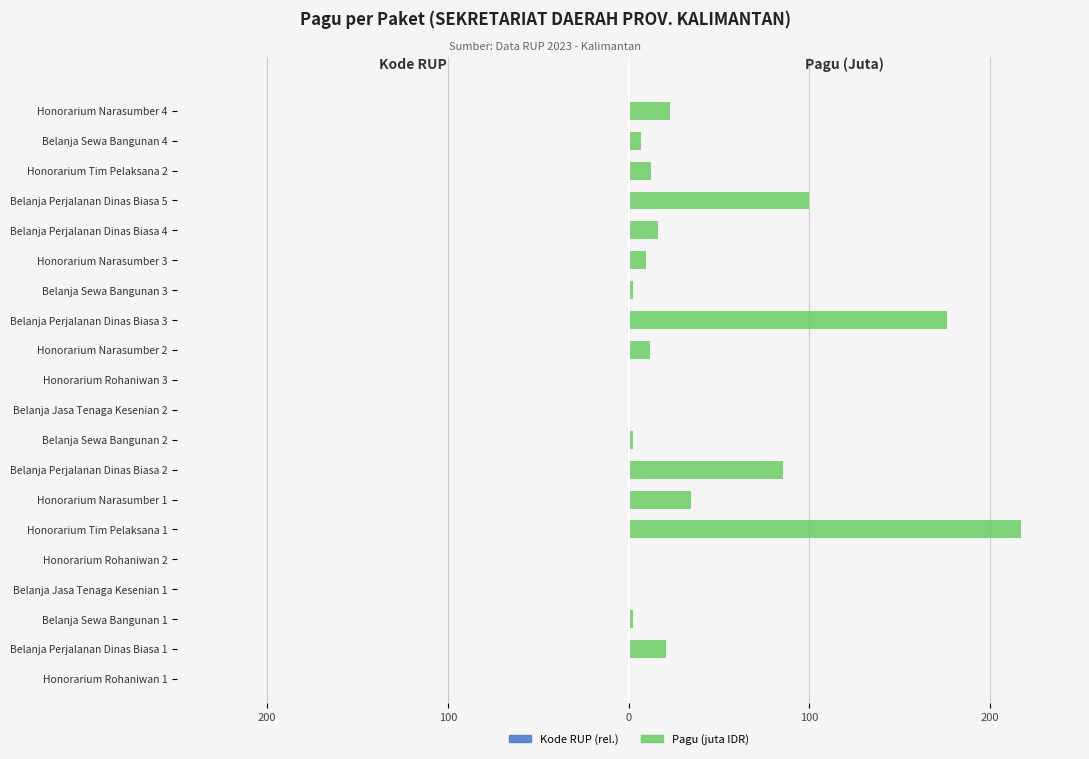

How many data points in Pagu (juta IDR) are above 11?

10